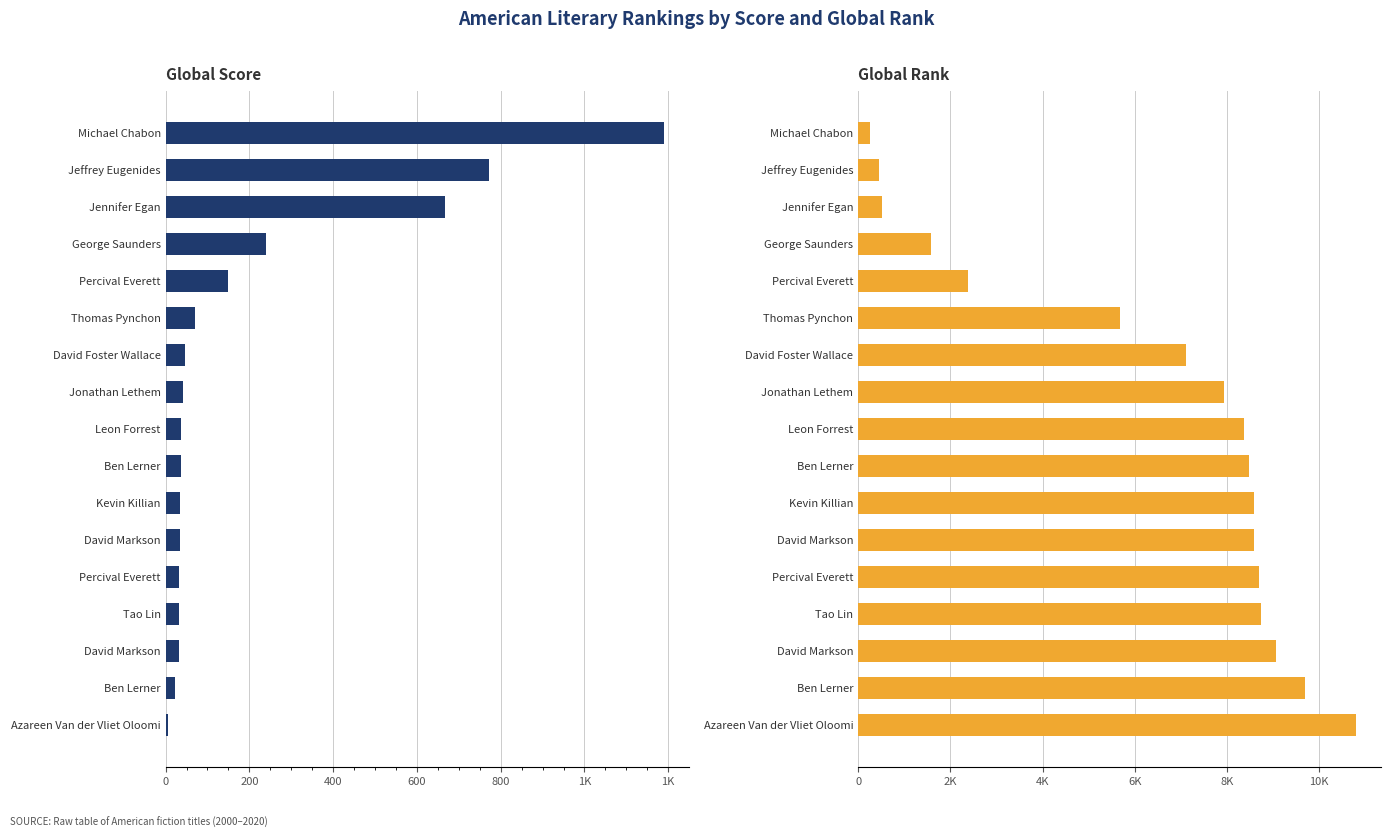

What is the spread (max minus min) of values at 10?

8546